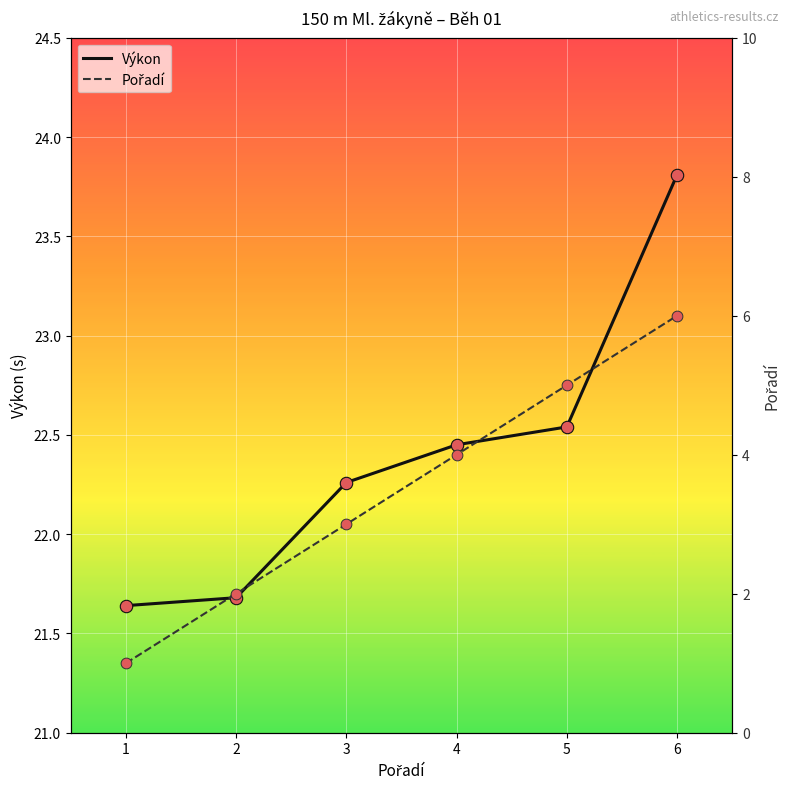

What is the total value across all series at 6?

29.8